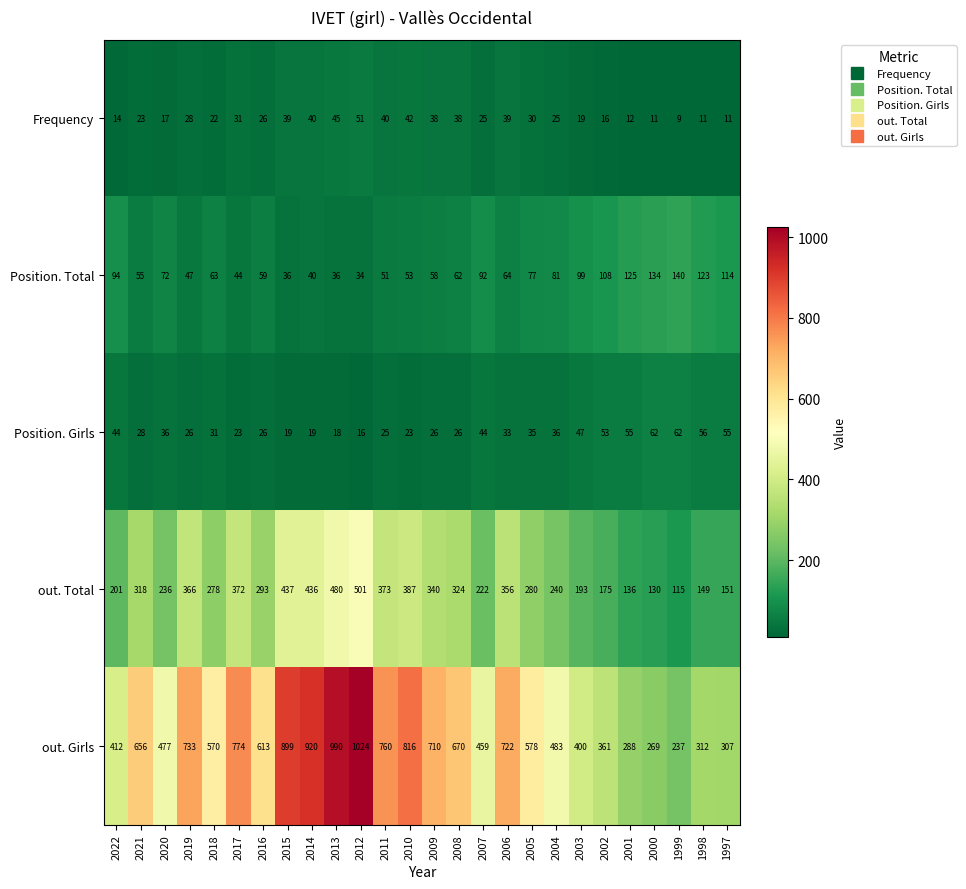

Count the number of categories in the chart.

26